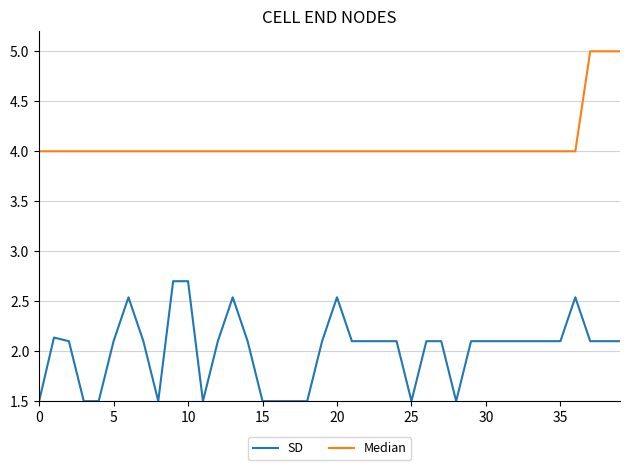

List the series in order of their peak value, highest first.

Median, SD